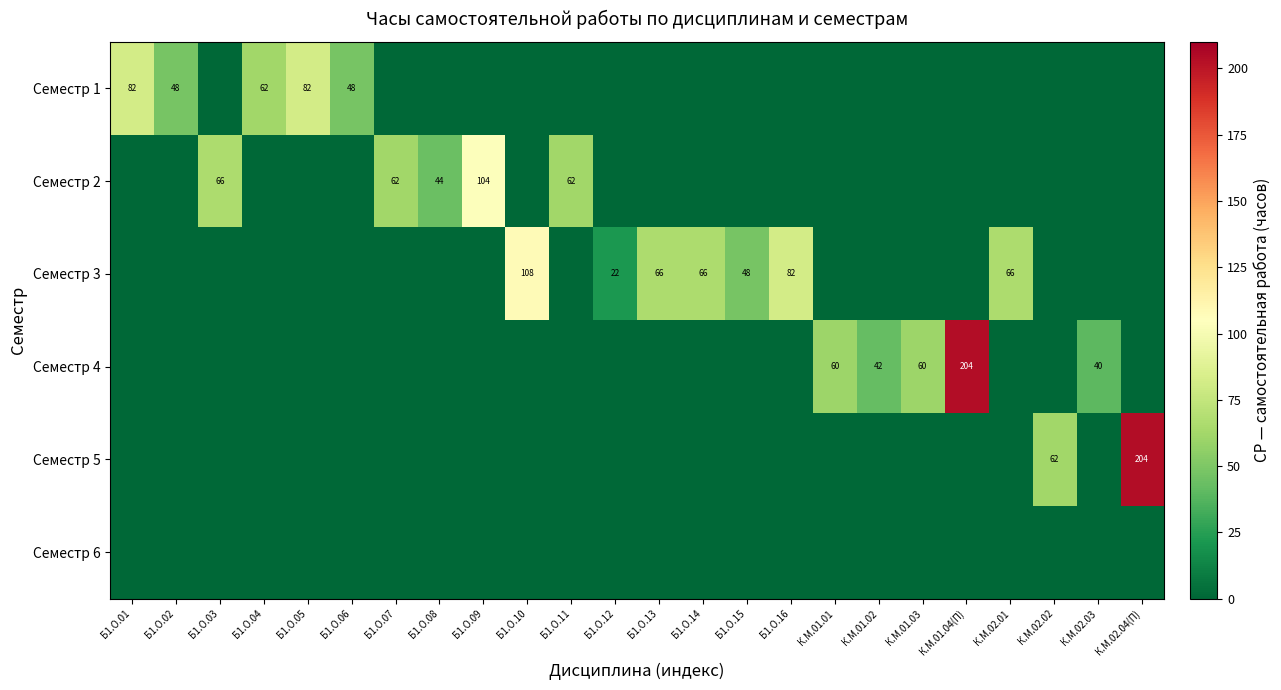

True or false: Семестр 2 has a value of 100 at Б1.О.07.

False